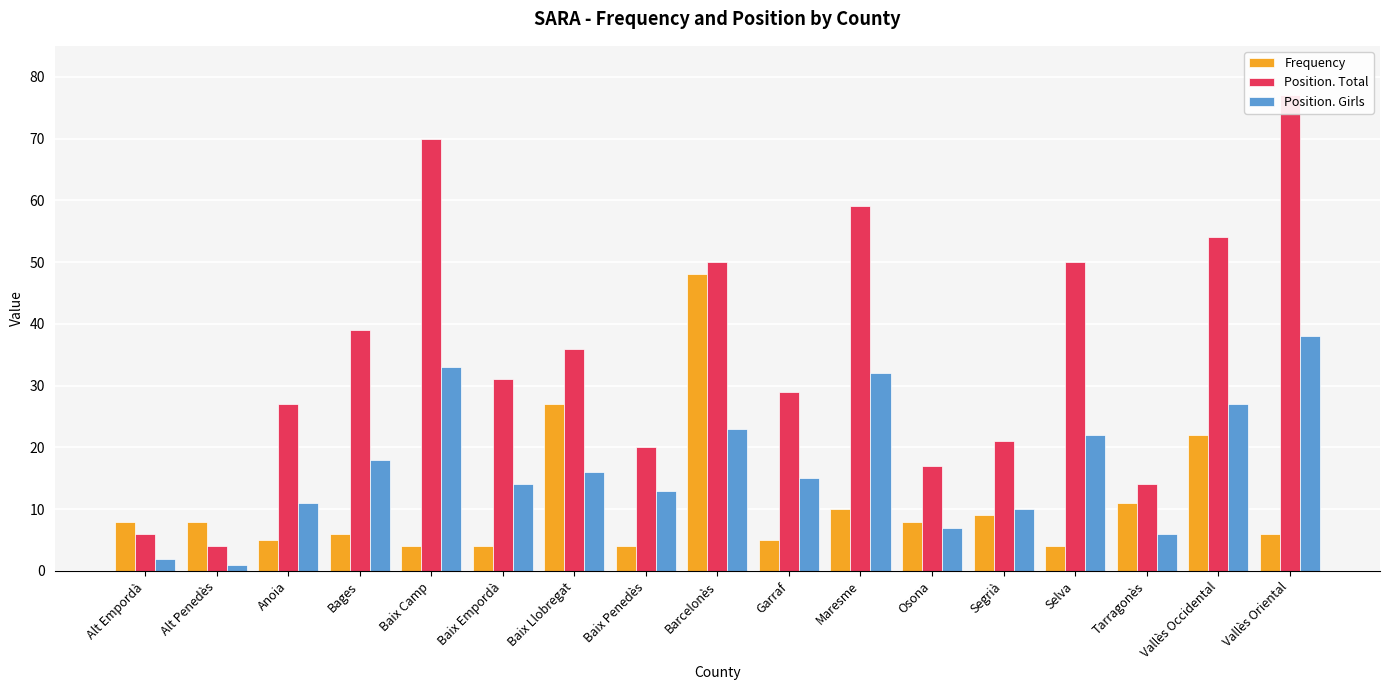

Which category has the highest value in the Position. Total series?

Vallès Oriental